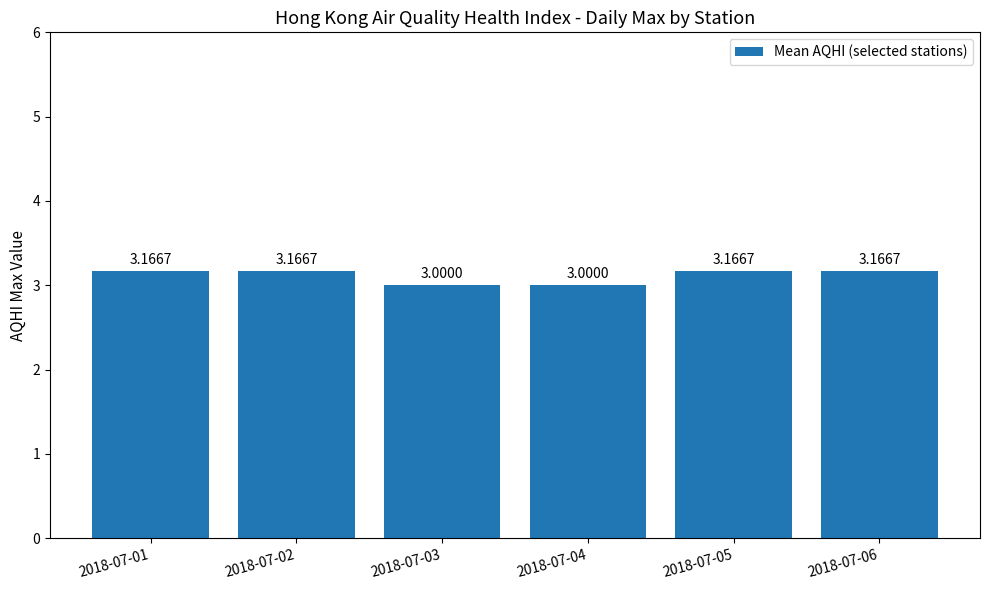

True or false: the data shows 3.0 at 2018-07-04.

True